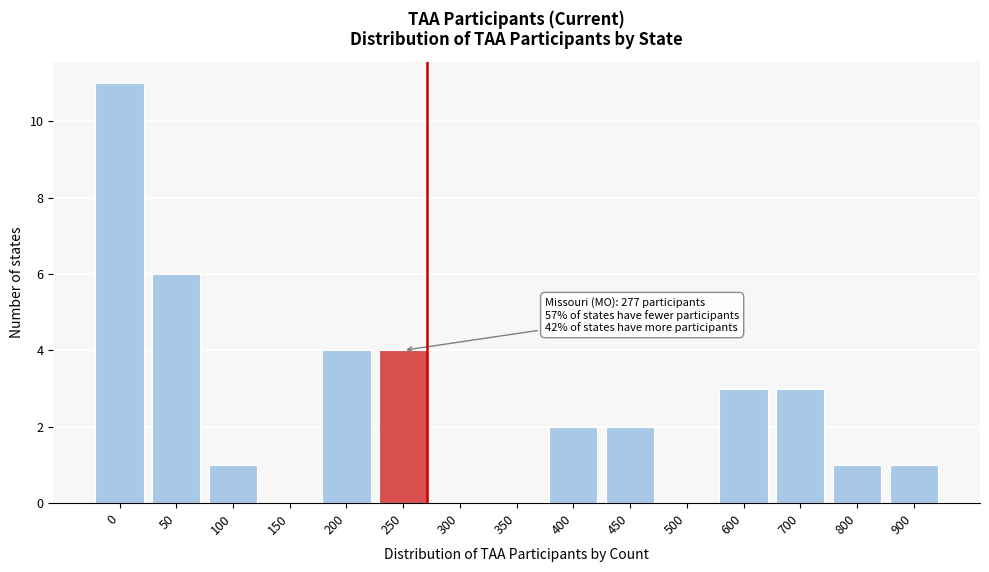

Reading left to right, extract all data points from this chart.

0=11	50=6	100=1	150=0	200=4	250=4	300=0	350=0	400=2	450=2	500=0	600=3	700=3	800=1	900=1